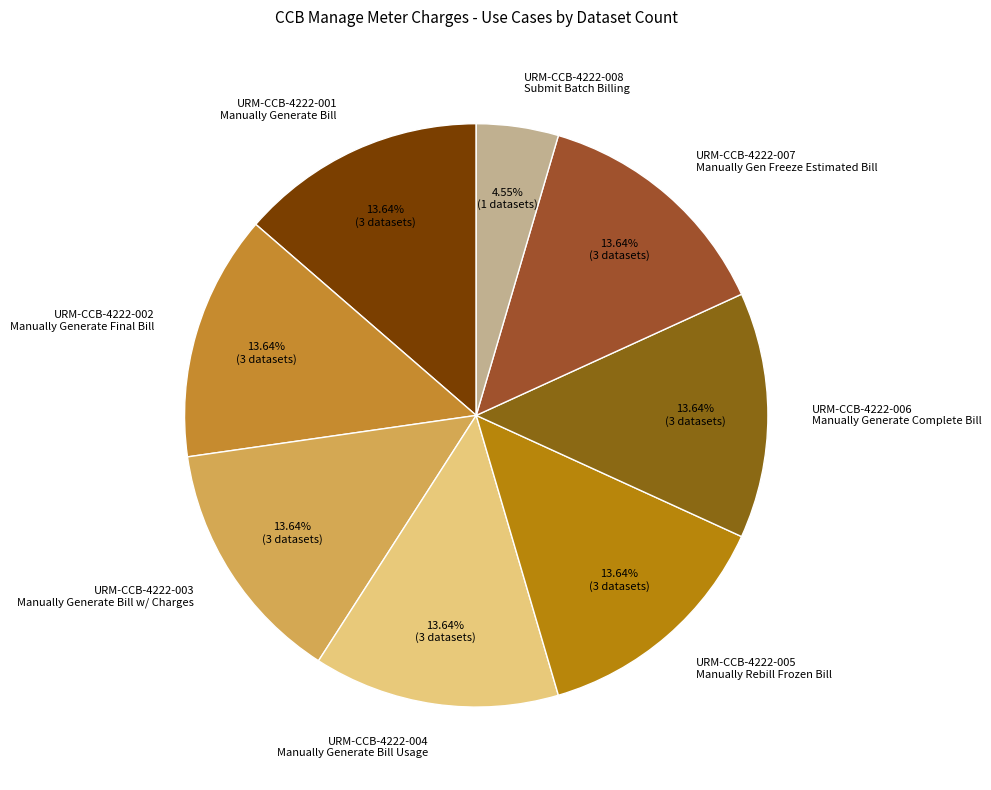

Is there any slice that represents more than half of the pie?

No